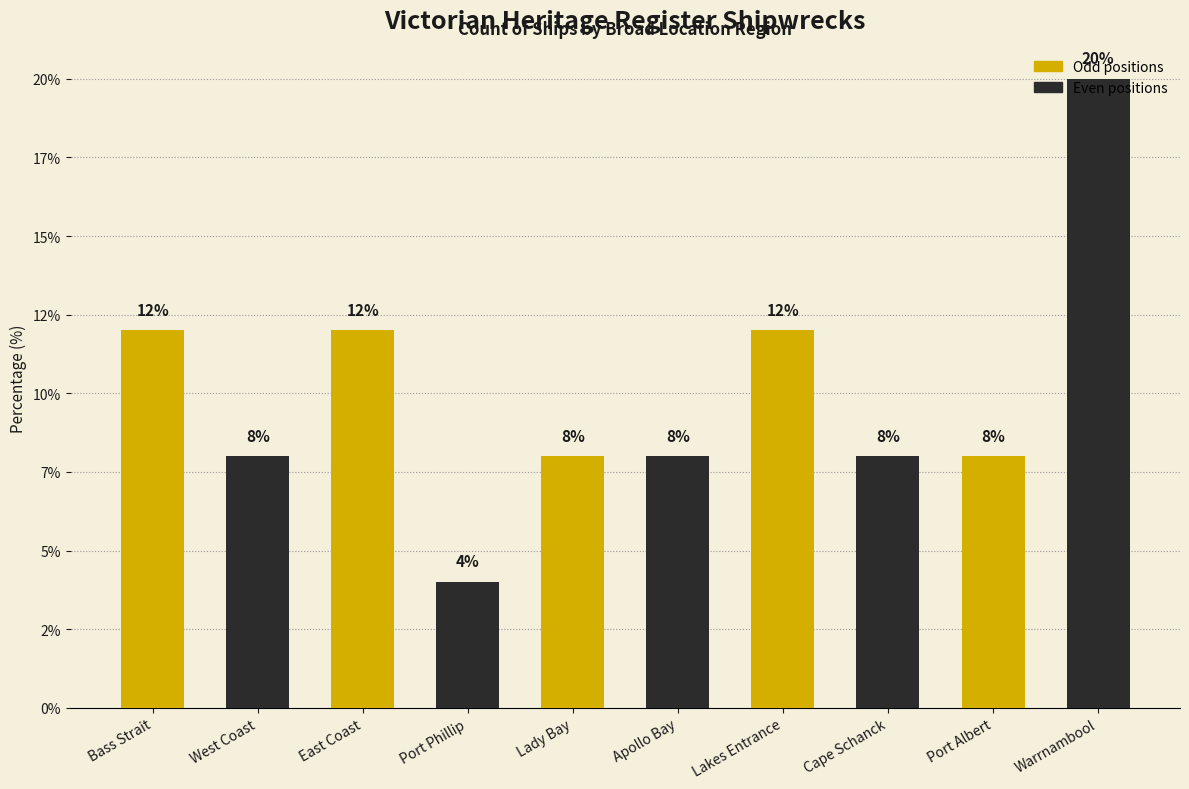

Which has a higher value, Lady Bay or Port Albert?

Lady Bay